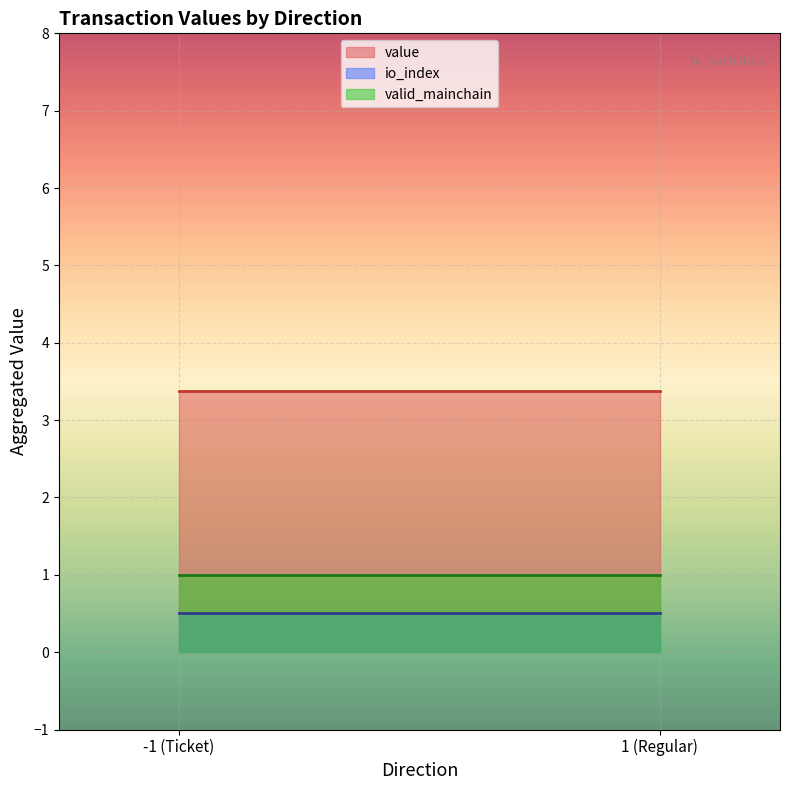

How many lines are shown in the chart?

3